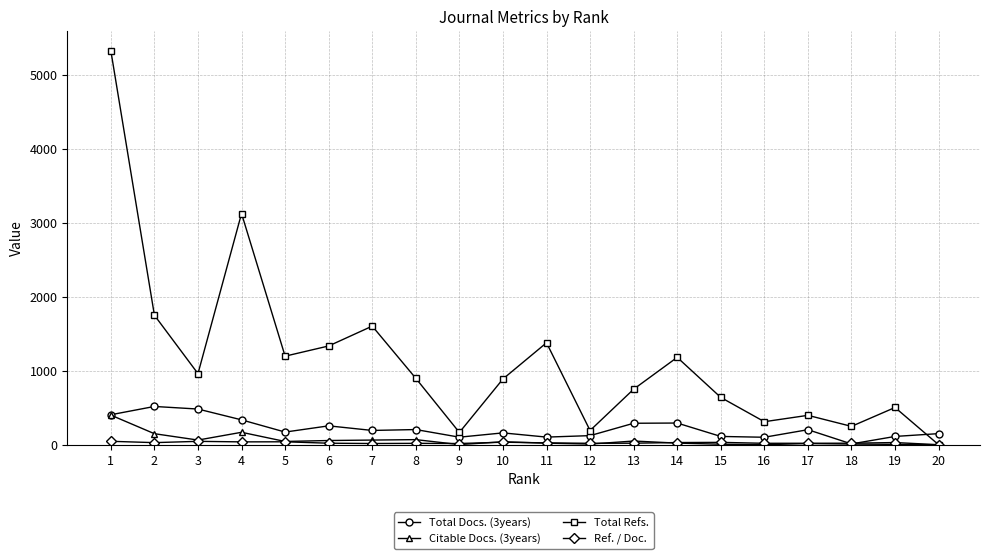

What is the approximate value of Citable Docs. (3years) at 2?

149.0